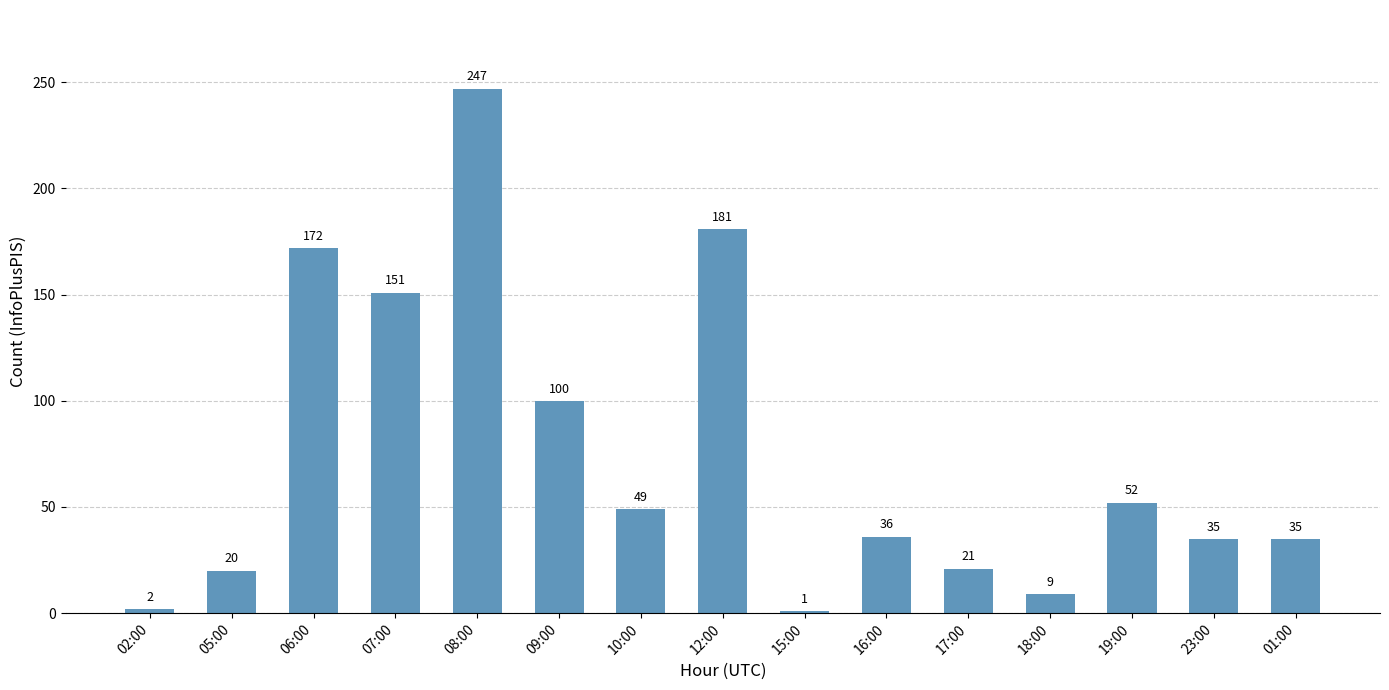

What is the change in value from 02:00 to 19:00?

+50